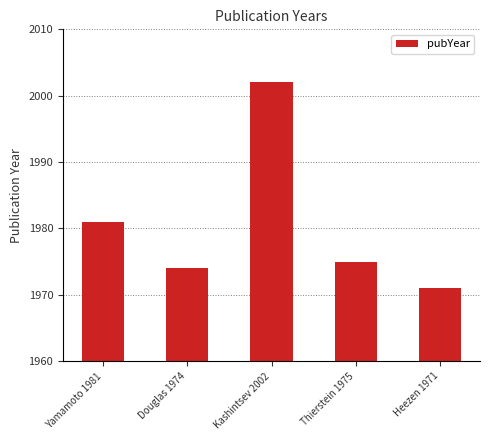

True or false: the data shows 2740 at Heezen 1971.

False